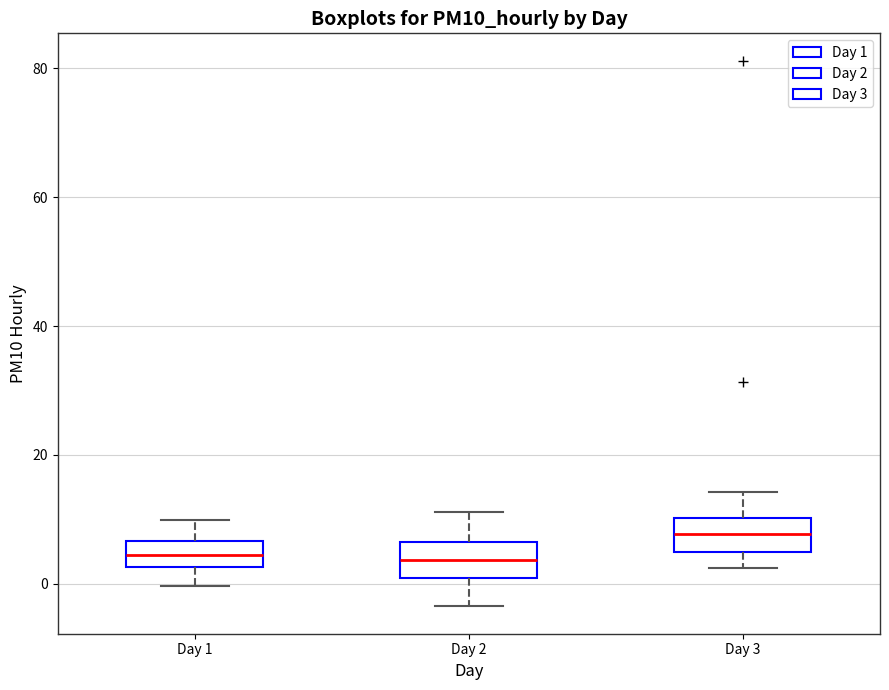

Where does the upper whisker of the box for Day 2 end on the y-axis? The values are not printed on the chart, so give them approximately, as read against the axis.

12